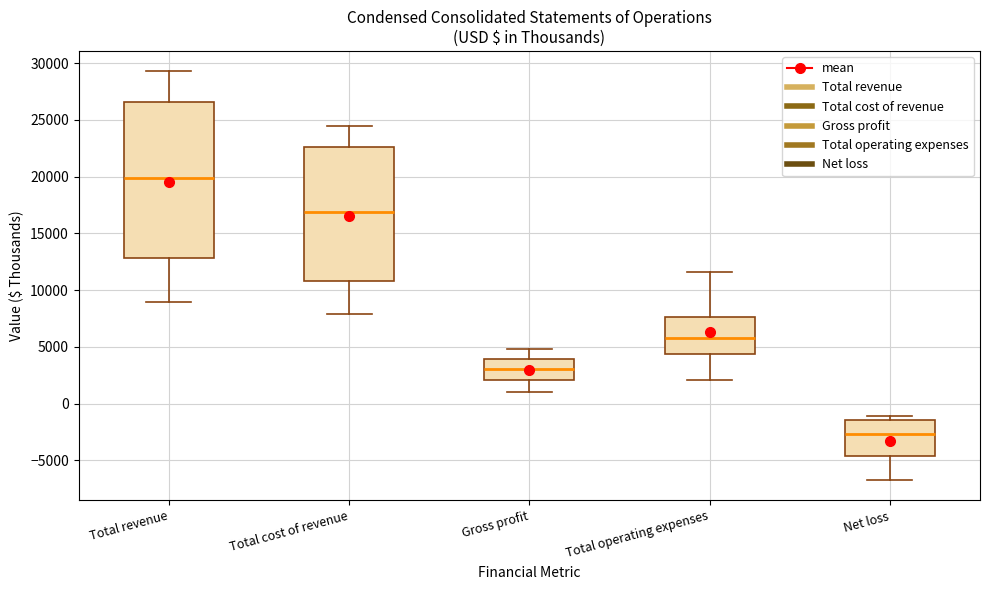

Which box is the tallest, from its lower edge to its upper edge?

Total revenue